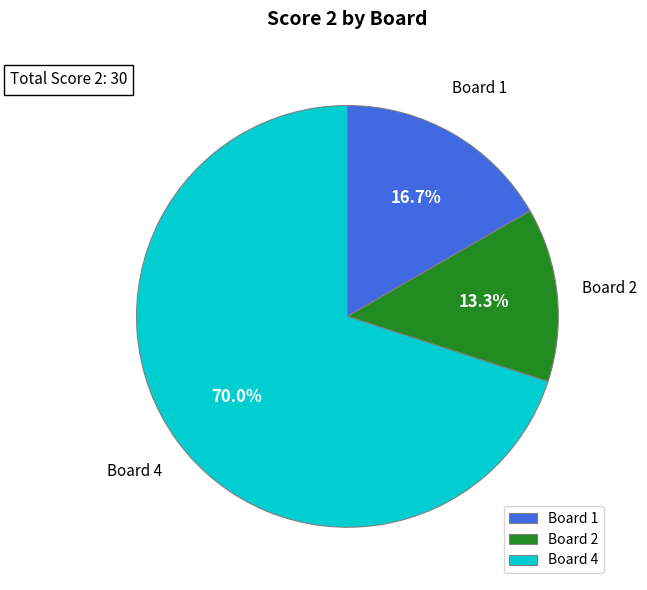

To the nearest percent, what percentage of the pie is Board 1?

17%